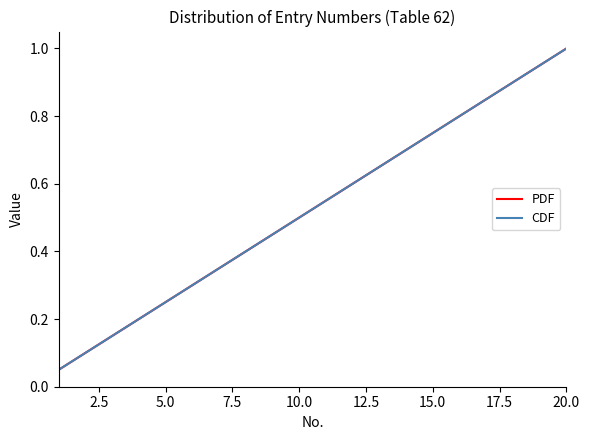

Reading right to left, transcribe all the data shown in this chart.

PDF: 1.0	0.9	0.9	0.8	0.8	0.8	0.7	0.7	0.6	0.6	0.5	0.5	0.4	0.3	0.3	0.2	0.2	0.1	0.1	0.1
CDF: 1.0	0.9	0.9	0.8	0.8	0.8	0.7	0.7	0.6	0.6	0.5	0.5	0.4	0.3	0.3	0.2	0.2	0.1	0.1	0.1